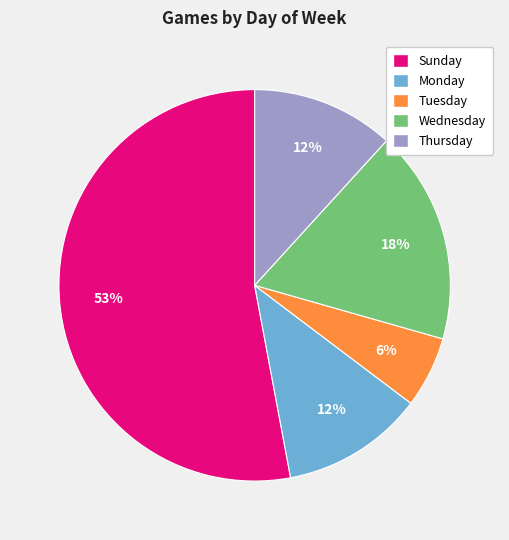

The Wednesday slice represents 7% of the pie. True or false?

False